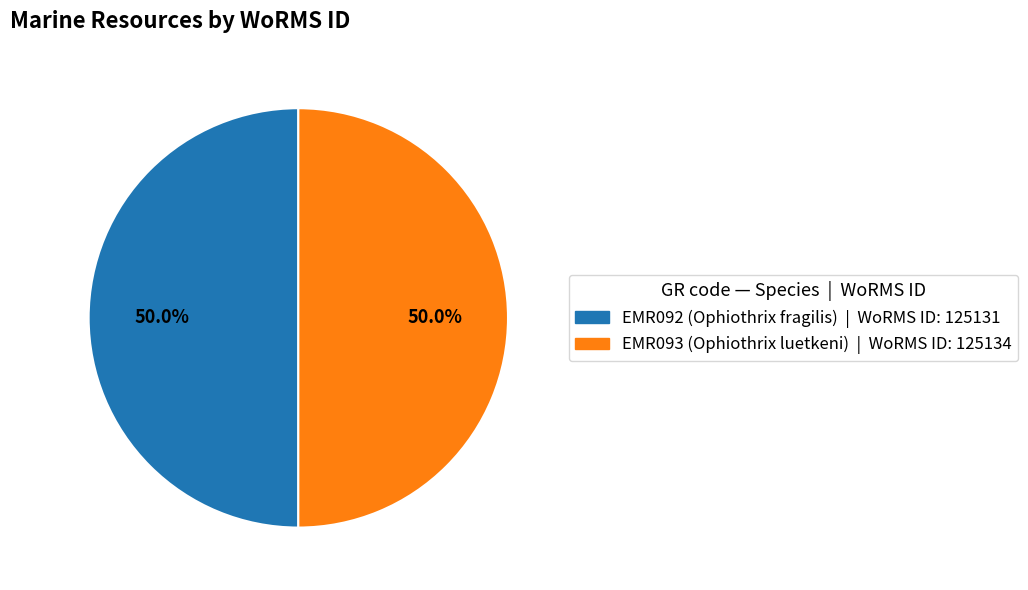

The EMR092 (Ophiothrix fragilis) slice represents 50% of the pie. True or false?

True